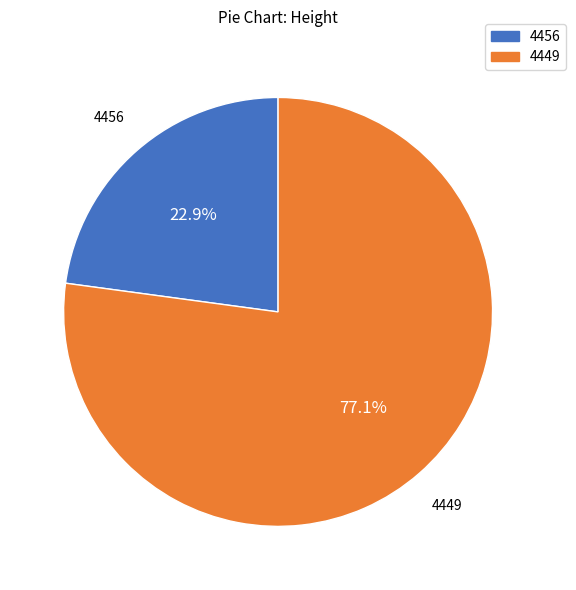

Which category has the biggest portion of the pie?

4449